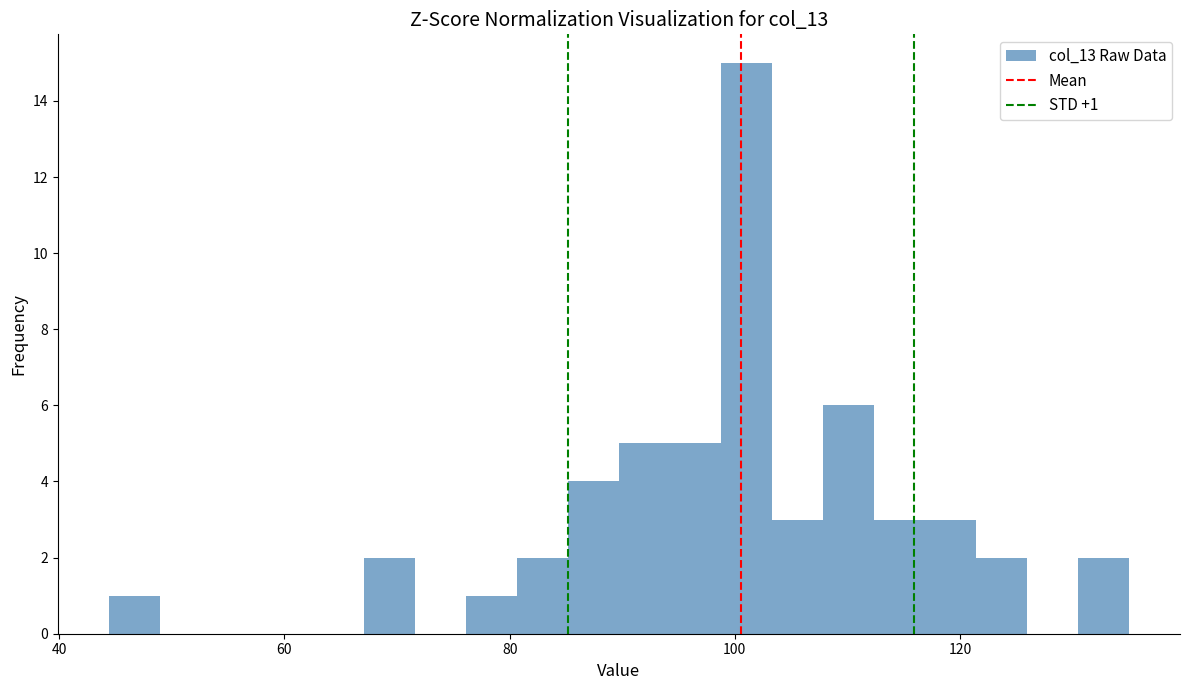

Around what value on the x-axis is the tallest bar? Give the approximate position of its centre, as read against the axis.

102